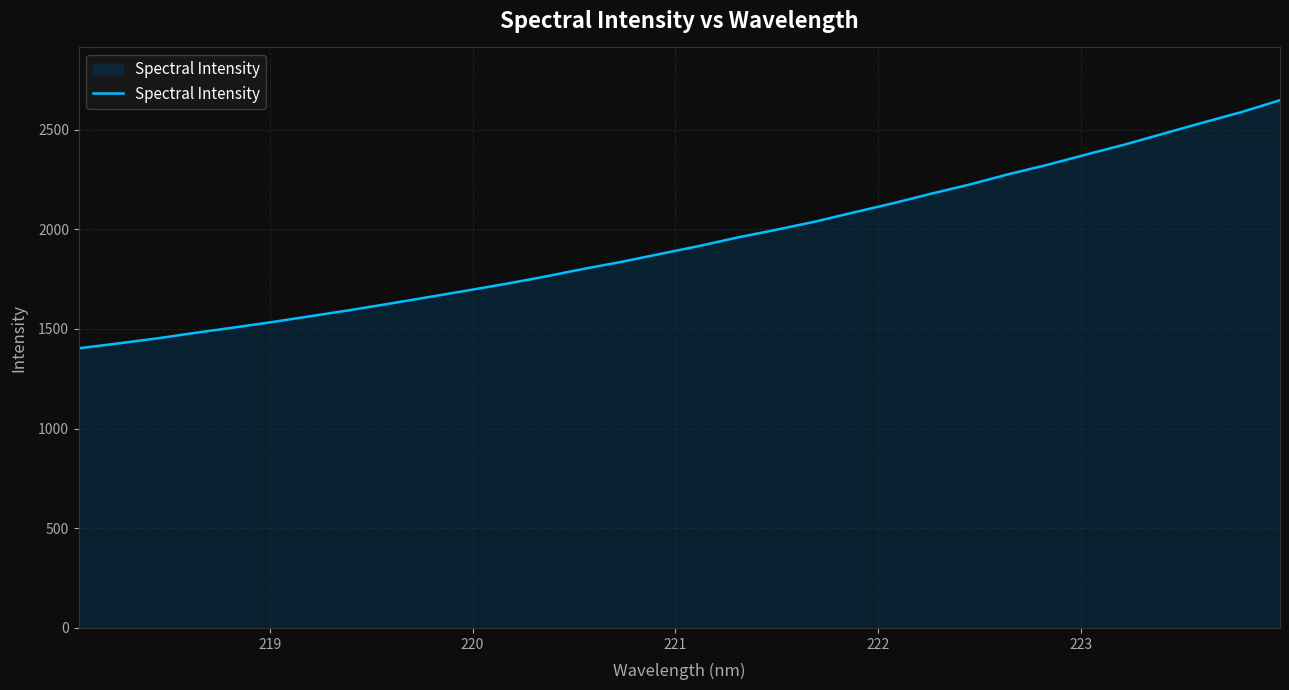

How many distinct data groups are displayed?

1